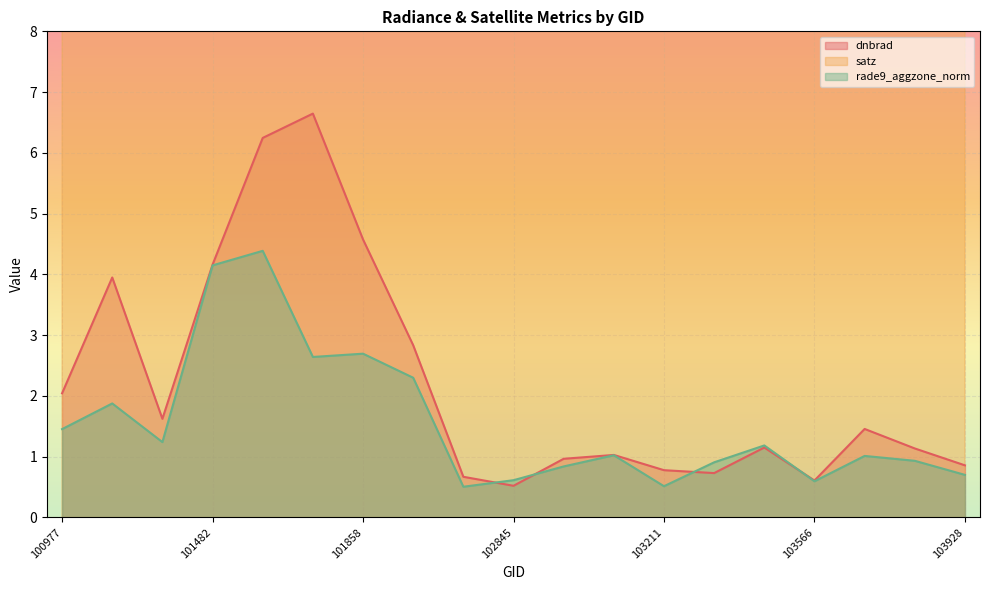

True or false: satz and rade9_aggzone_norm intersect in this chart.

False